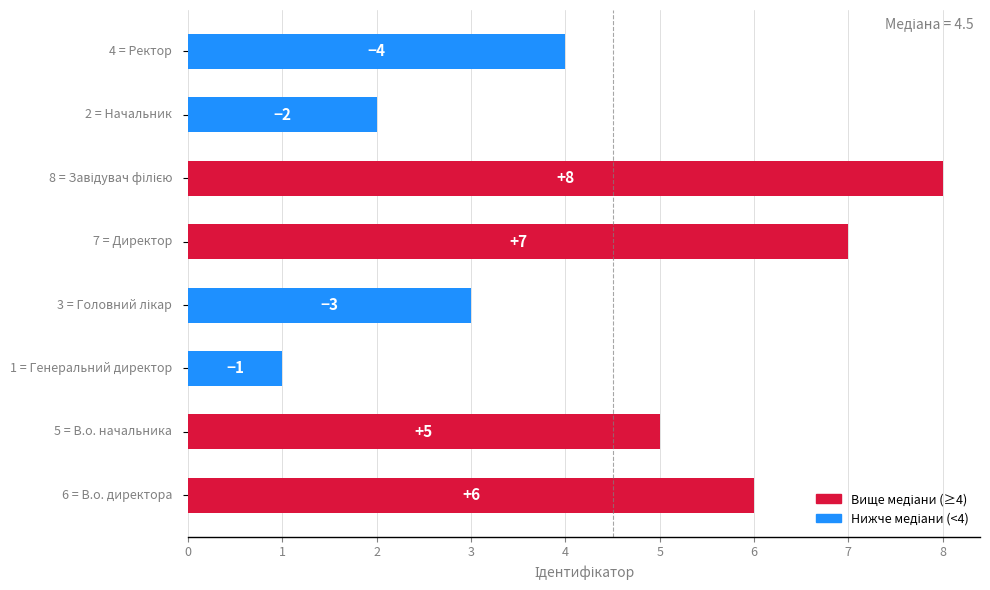

What is the difference between the maximum and minimum values?

7